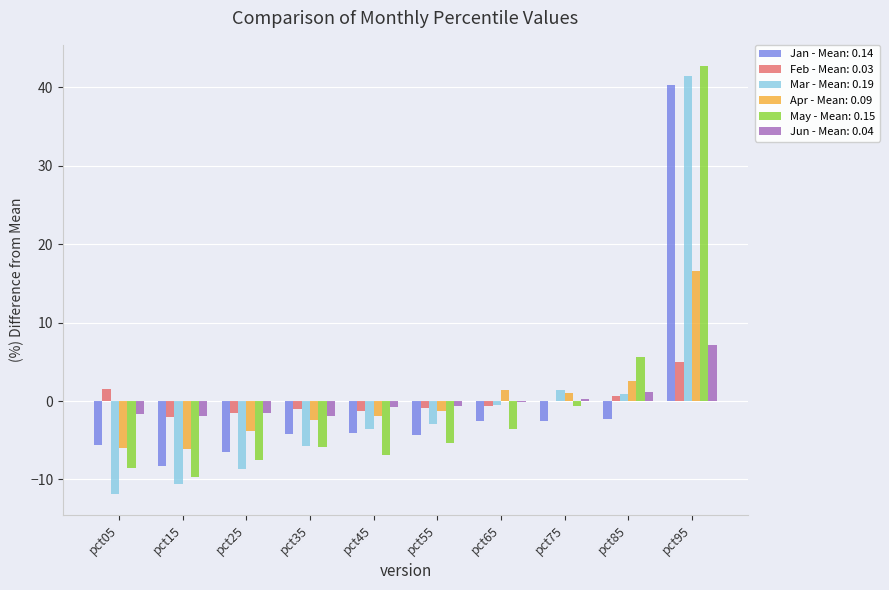

At which category is the sum across all series the highest?

pct95